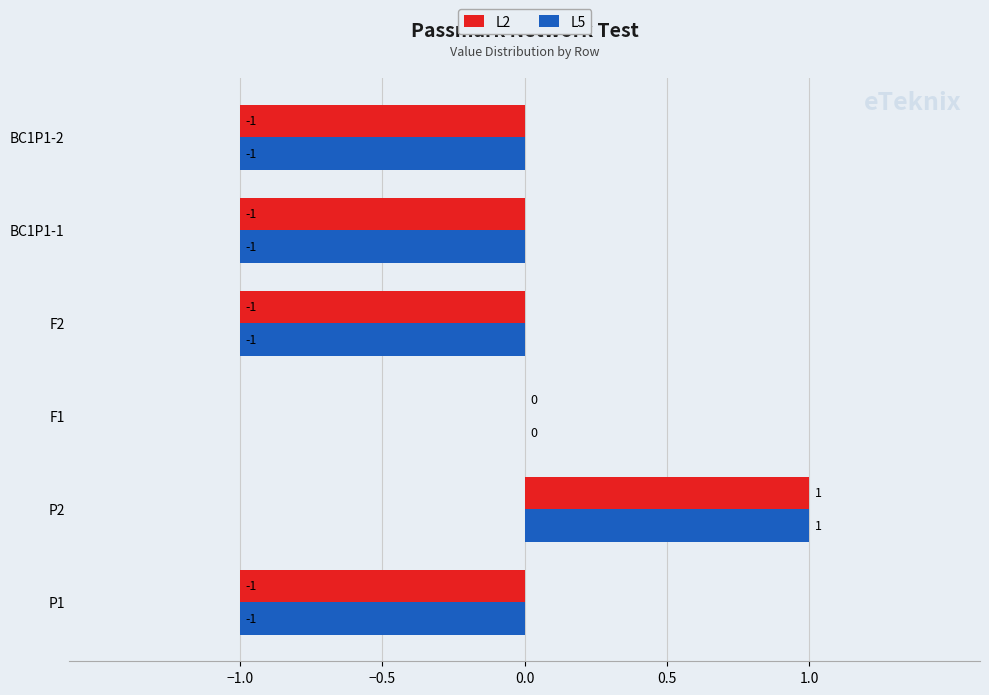

What are all the series names shown in the legend?

L2, L5